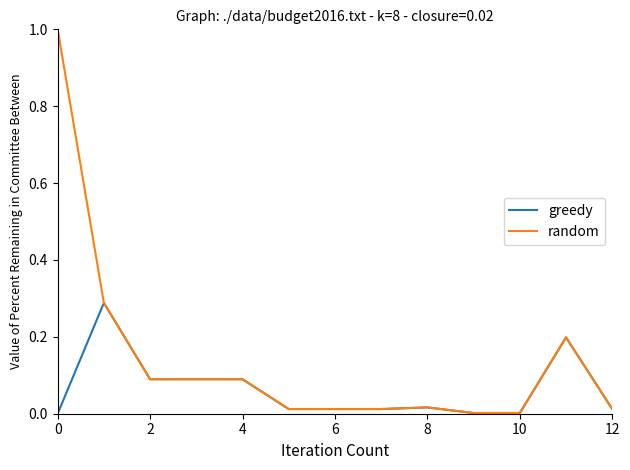

How many lines are shown in the chart?

2